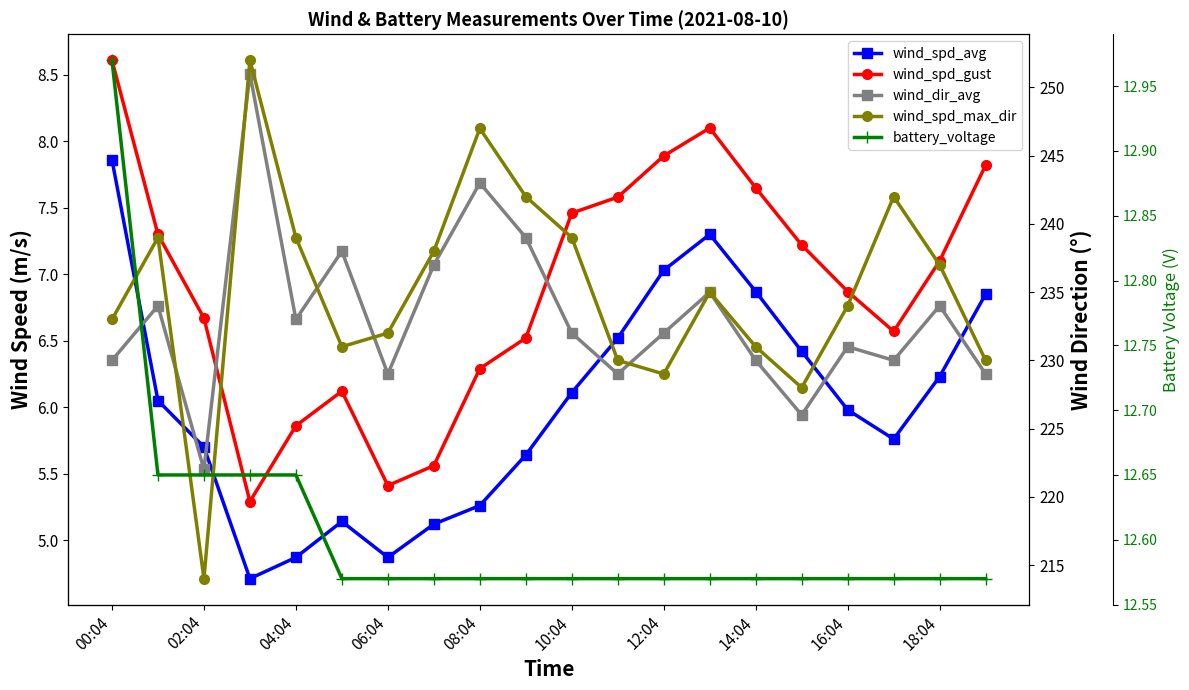

True or false: wind_spd_gust and battery_voltage cross at least once.

False